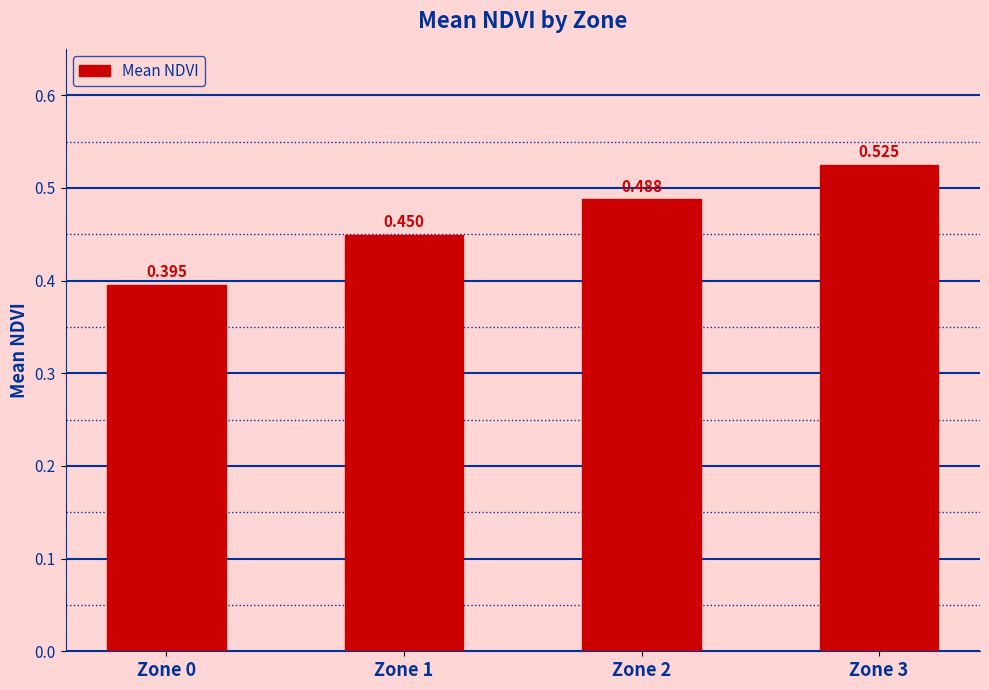

What is the sum of all values?

1.9